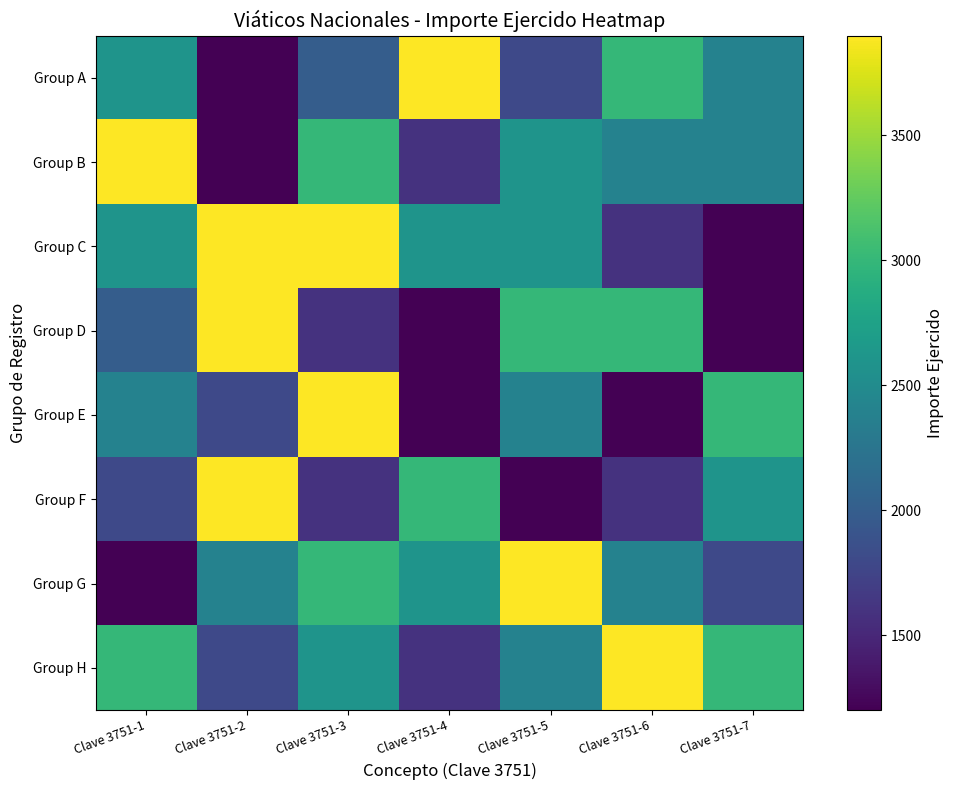

Reading left to right, list all the values displayed in this chart.

Group A: Clave 3751-1=2600	Clave 3751-2=1200	Clave 3751-3=2000	Clave 3751-4=3900	Clave 3751-5=1800	Clave 3751-6=3000	Clave 3751-7=2400
Group B: Clave 3751-1=3900	Clave 3751-2=1200	Clave 3751-3=3000	Clave 3751-4=1600	Clave 3751-5=2600	Clave 3751-6=2400	Clave 3751-7=2400
Group C: Clave 3751-1=2600	Clave 3751-2=3900	Clave 3751-3=3900	Clave 3751-4=2600	Clave 3751-5=2600	Clave 3751-6=1600	Clave 3751-7=1200
Group D: Clave 3751-1=2000	Clave 3751-2=3900	Clave 3751-3=1600	Clave 3751-4=1200	Clave 3751-5=3000	Clave 3751-6=3000	Clave 3751-7=1200
Group E: Clave 3751-1=2400	Clave 3751-2=1800	Clave 3751-3=3900	Clave 3751-4=1200	Clave 3751-5=2400	Clave 3751-6=1200	Clave 3751-7=3000
Group F: Clave 3751-1=1800	Clave 3751-2=3900	Clave 3751-3=1600	Clave 3751-4=3000	Clave 3751-5=1200	Clave 3751-6=1600	Clave 3751-7=2600
Group G: Clave 3751-1=1200	Clave 3751-2=2400	Clave 3751-3=3000	Clave 3751-4=2600	Clave 3751-5=3900	Clave 3751-6=2400	Clave 3751-7=1800
Group H: Clave 3751-1=3000	Clave 3751-2=1800	Clave 3751-3=2600	Clave 3751-4=1600	Clave 3751-5=2400	Clave 3751-6=3900	Clave 3751-7=3000